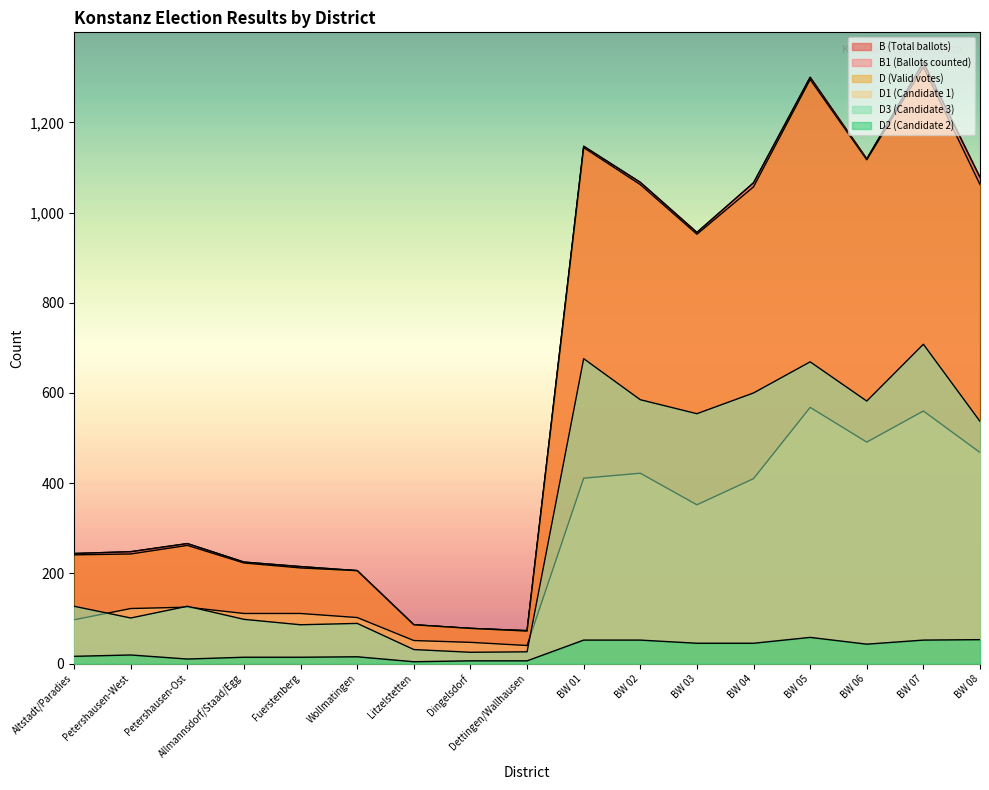

The D3 series shows 308 at BW 07. True or false?

False